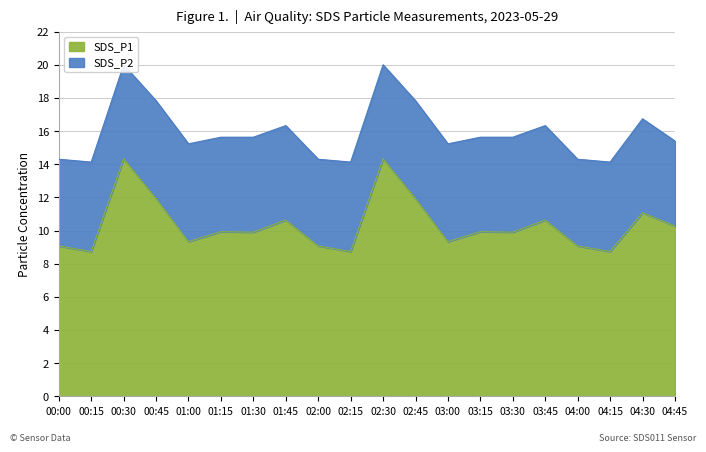

Reading left to right, list all the values displayed in this chart.

00:00=9.1	00:15=8.7	00:30=14.3	00:45=11.9	01:00=9.3	01:15=9.9	01:30=9.9	01:45=10.6	02:00=9.1	02:15=8.7	02:30=14.3	02:45=11.9	03:00=9.3	03:15=9.9	03:30=9.9	03:45=10.6	04:00=9.1	04:15=8.7	04:30=11.1	04:45=10.3